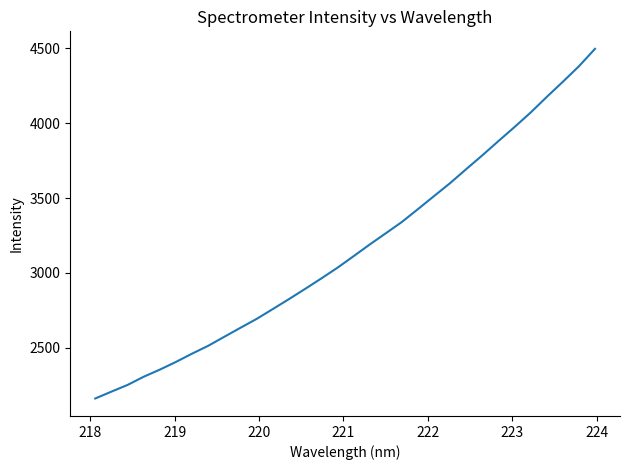

Reading left to right, what are all the values shown in this chart?

2162.9	2208.5	2253.2	2307.8	2355.4	2406.7	2462.0	2514.4	2574.6	2634.6	2693.6	2759.1	2825.3	2893.2	2962.7	3034.0	3110.9	3188.7	3263.9	3339.5	3425.3	3512.4	3599.0	3692.4	3784.3	3879.5	3973.2	4069.9	4174.0	4275.0	4378.6	4495.1